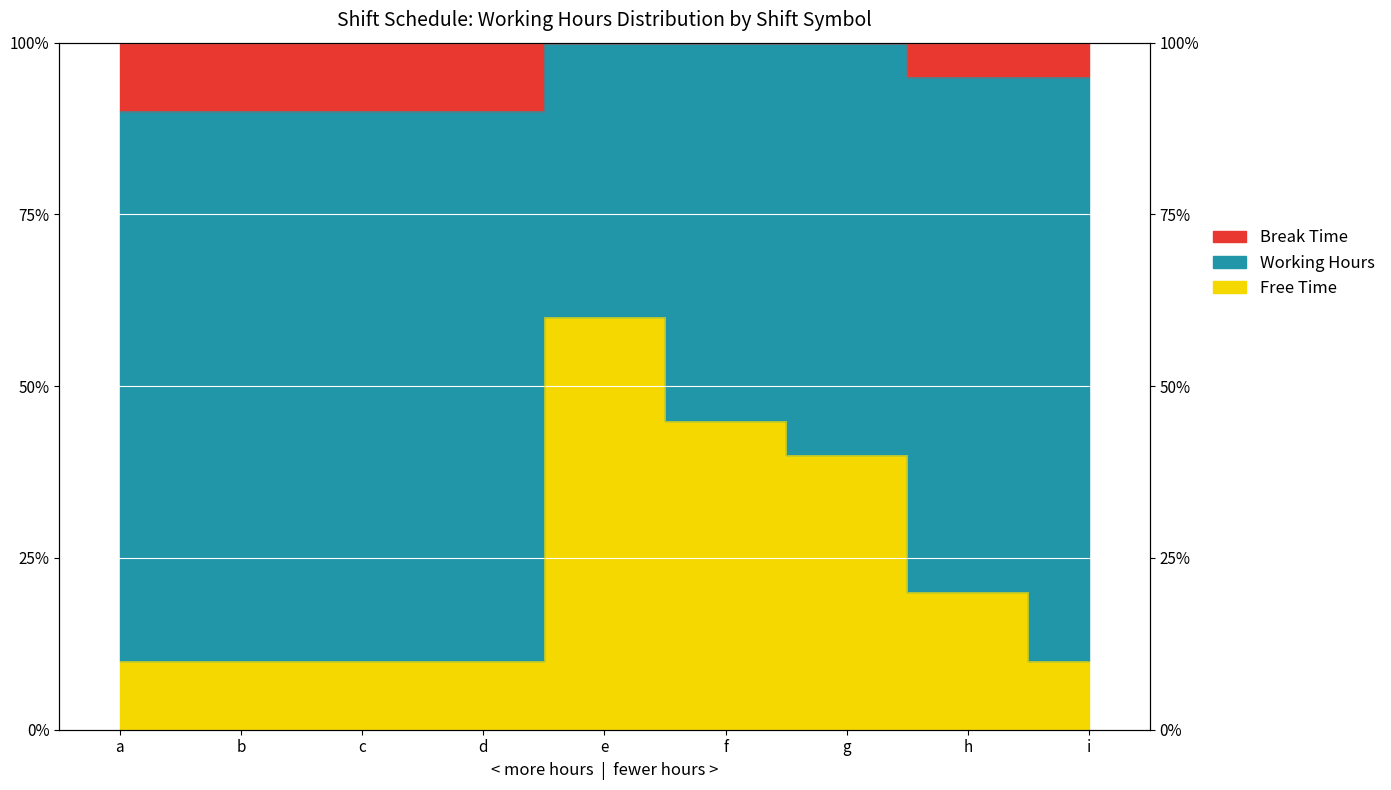

Does the chart display data point markers on the line(s)?

No